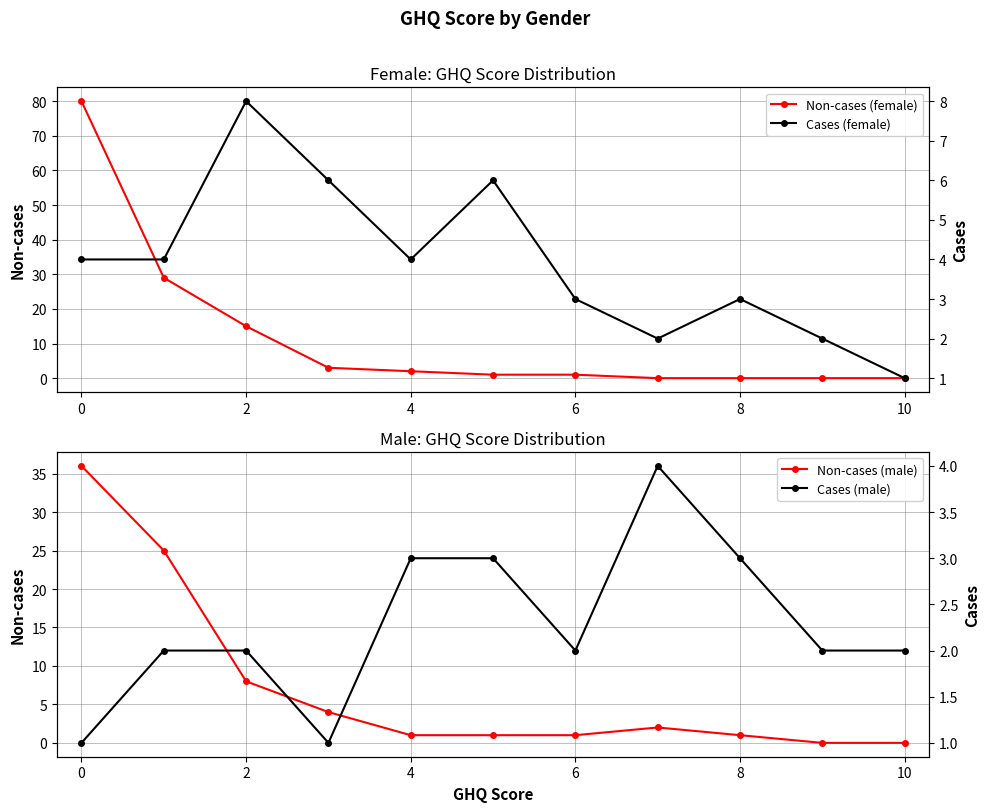

True or false: Non-cases (male) has more than 1 interior local peaks.

False